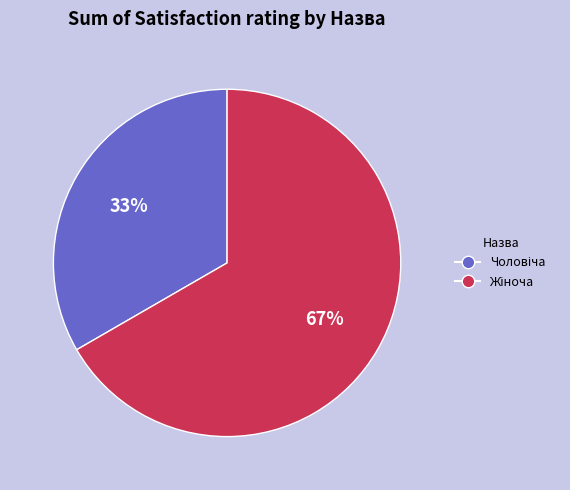

To the nearest percent, what is the average slice percentage?

50%